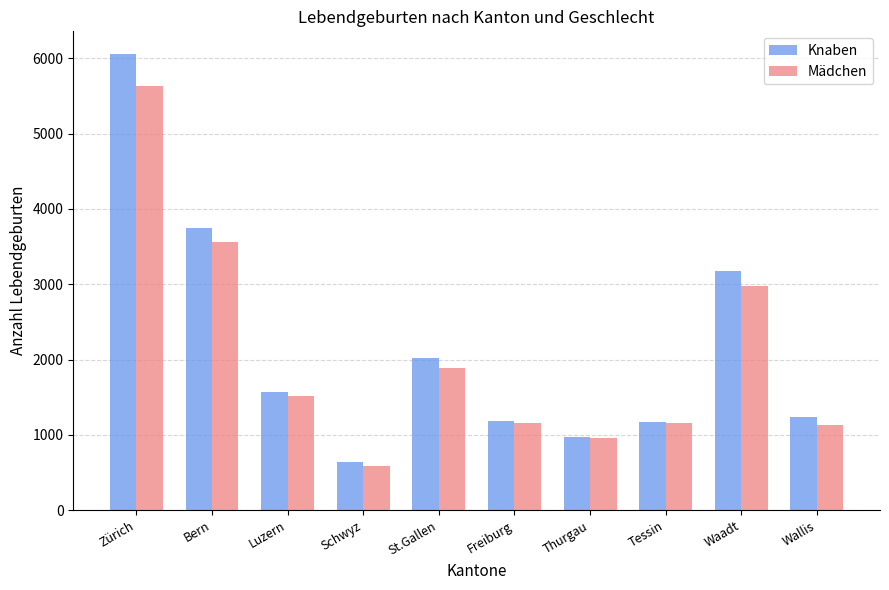

How many categories are shown in the chart?

10